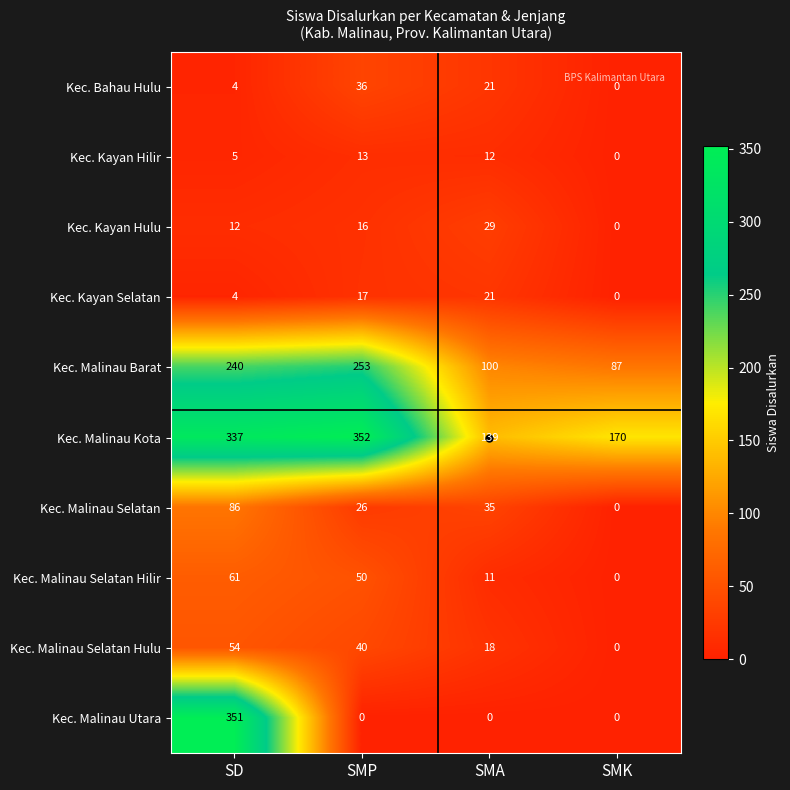

What is the average value of the Kec. Malinau Barat series?

170